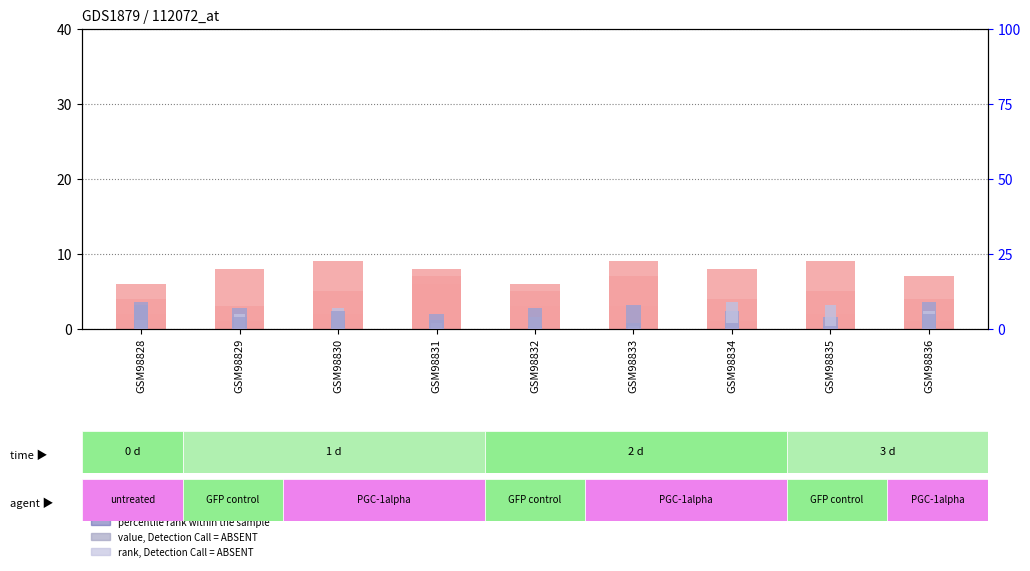

Which series has the largest range (max minus min)?

col_4